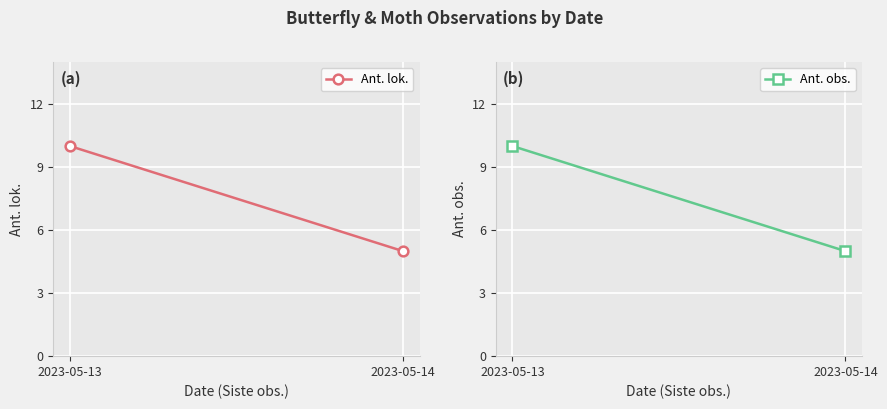

List the labels in order of Ant. lok. value, largest first.

2023-05-13, 2023-05-14